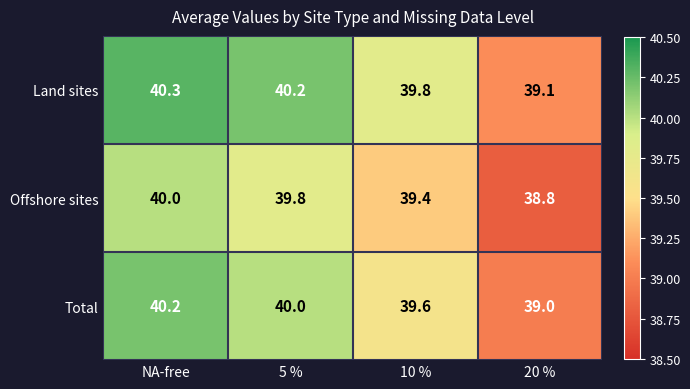

At which category does the chart reach its peak across all series?

NA-free